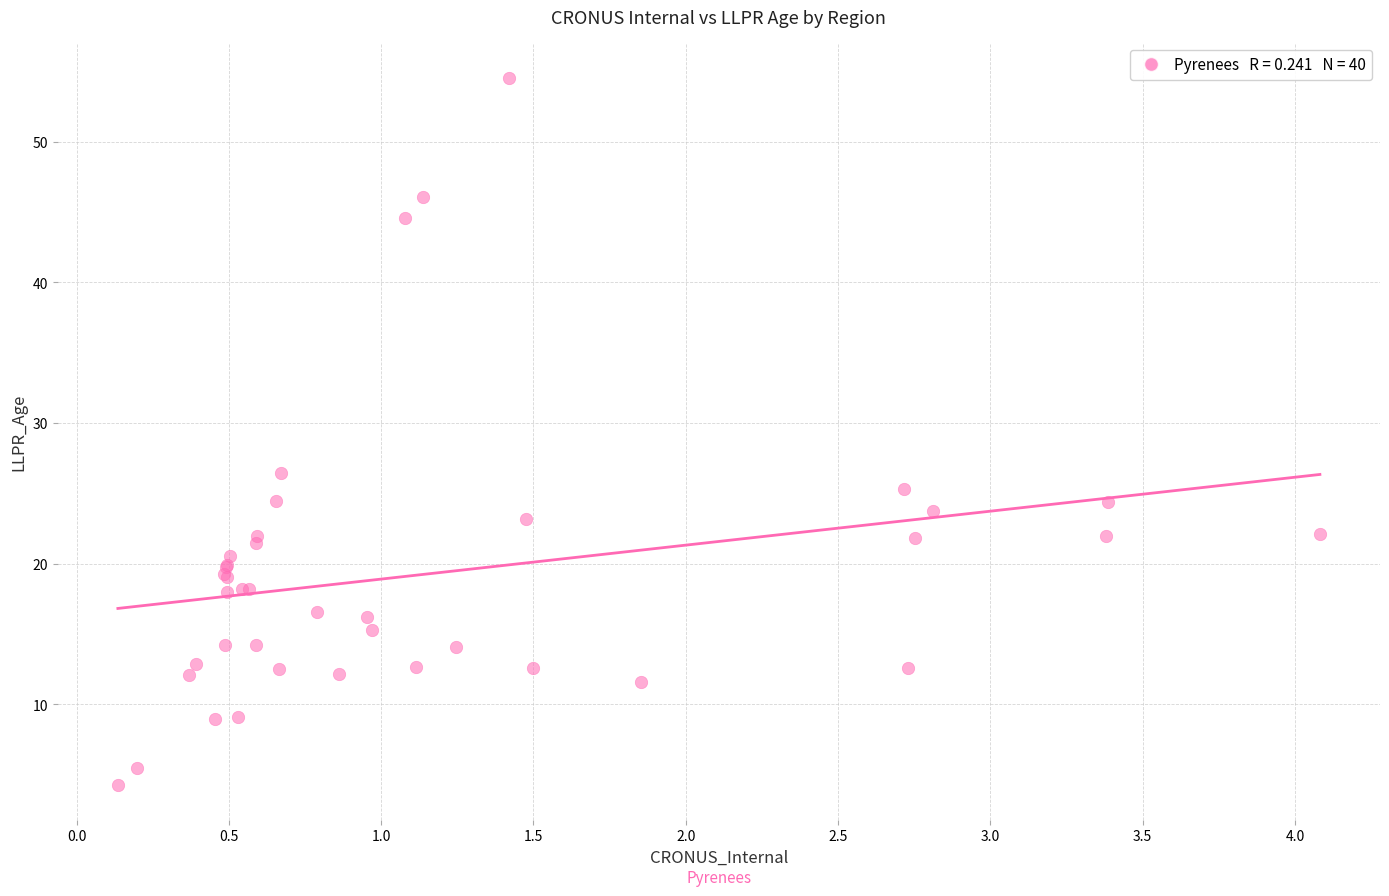

What Y value in the scatter plot is closest to 29?

26.4